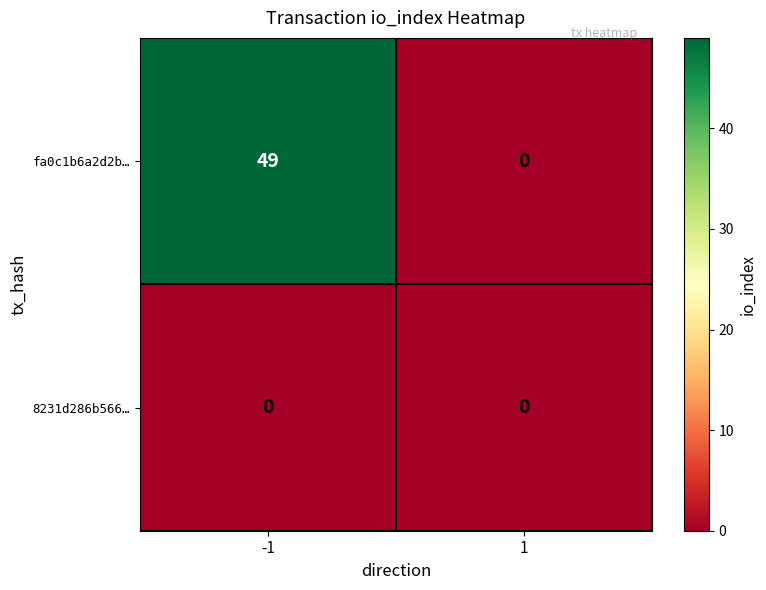

Reading left to right, extract all data points from this chart.

fa0c1b6a2d2b…: -1=49	1=0
8231d286b566…: -1=0	1=0